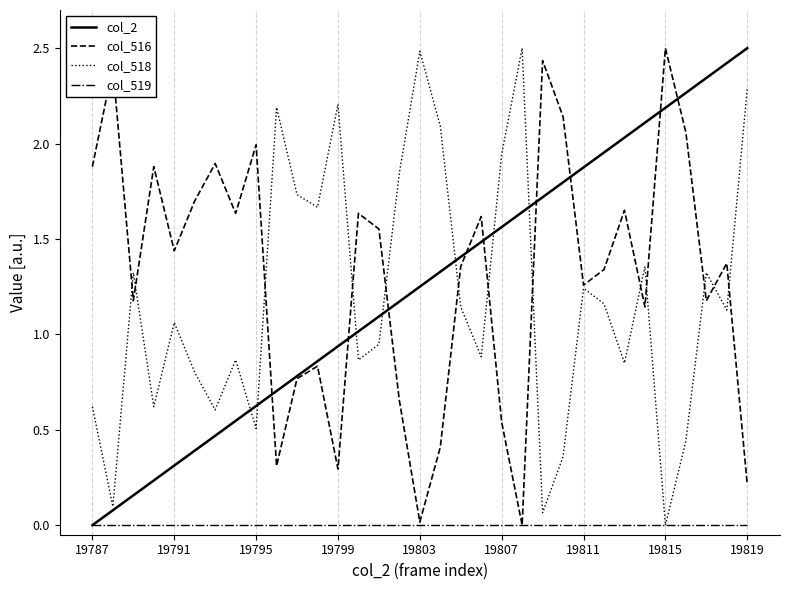

What is the maximum value for col_516?

2.5